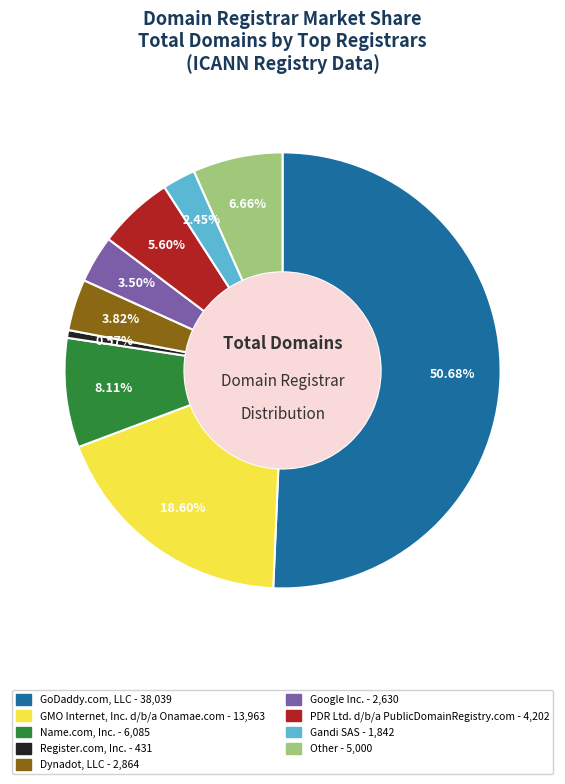

What portion of the pie excludes PDR Ltd. d/b/a PublicDomainRegistry.com?

94.4%